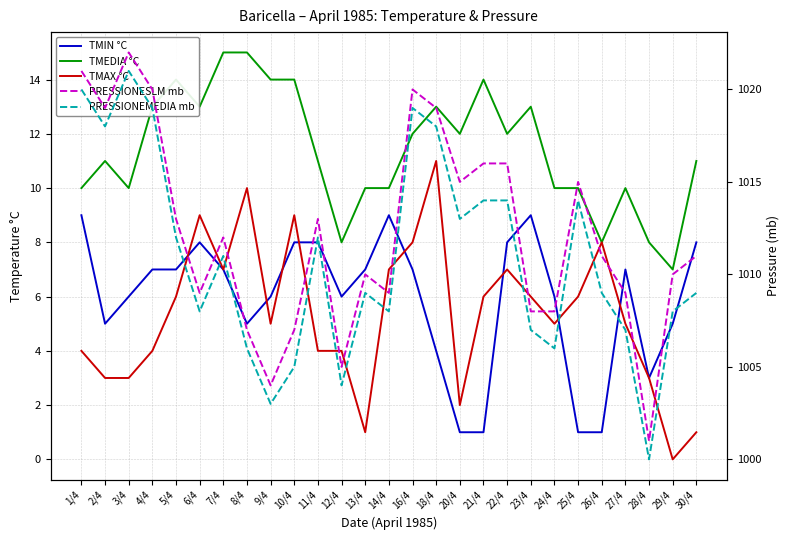

True or false: PRESSIONESLM mb and TMIN °C cross at least once.

False